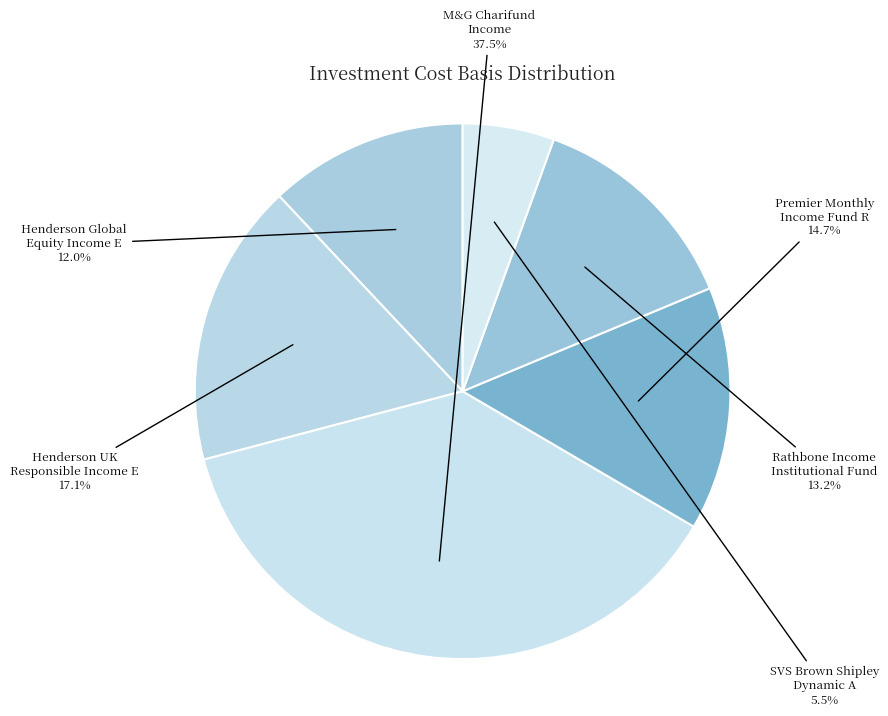

Is there any slice that represents more than half of the pie?

No